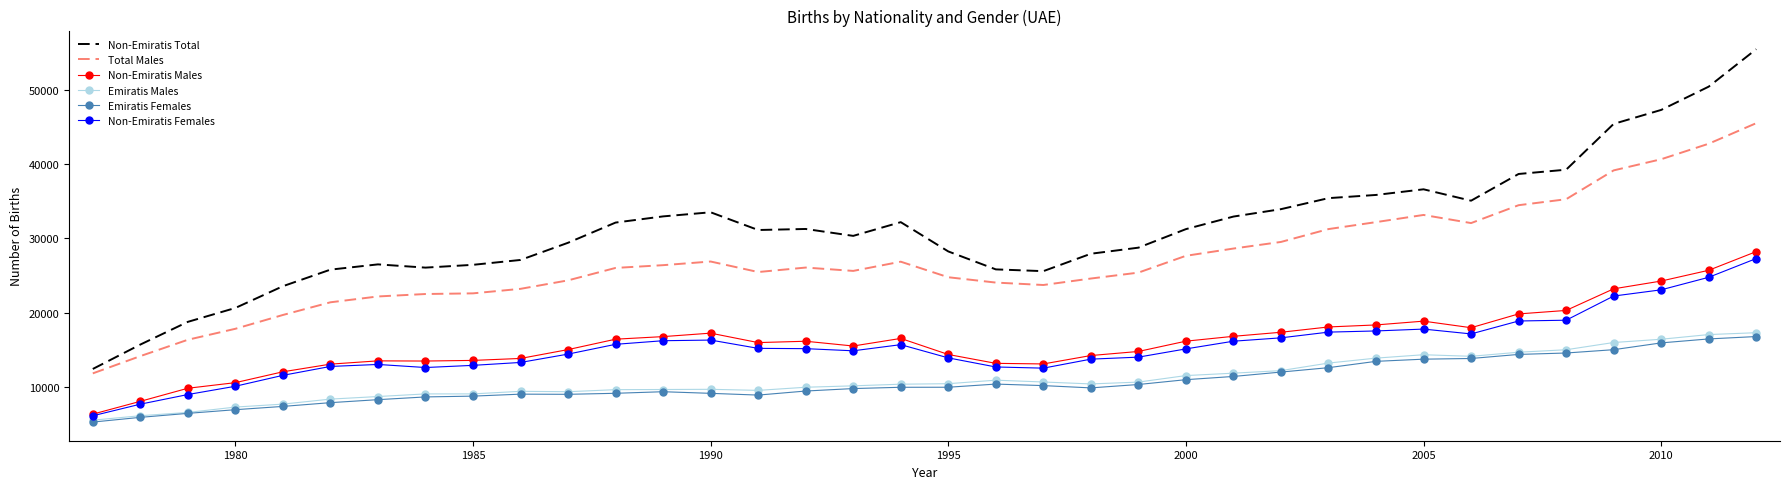

What is the minimum value for Emiratis Females?

5236